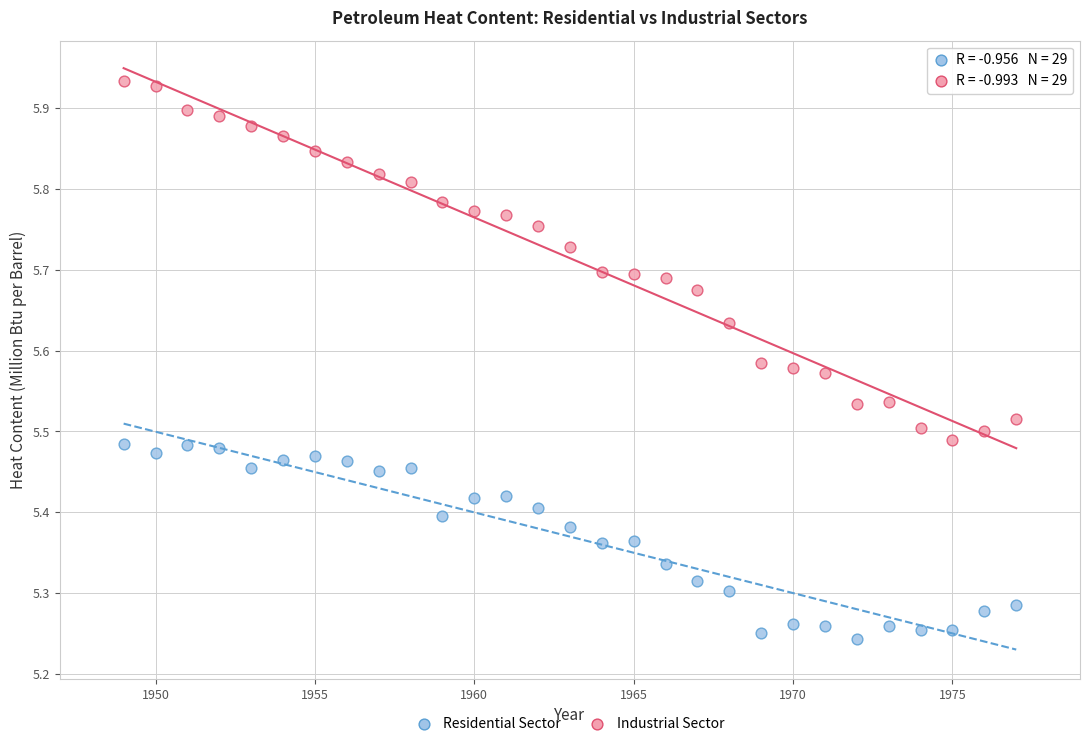

What is the X range (max minus min) for the scatter plot?

28.0